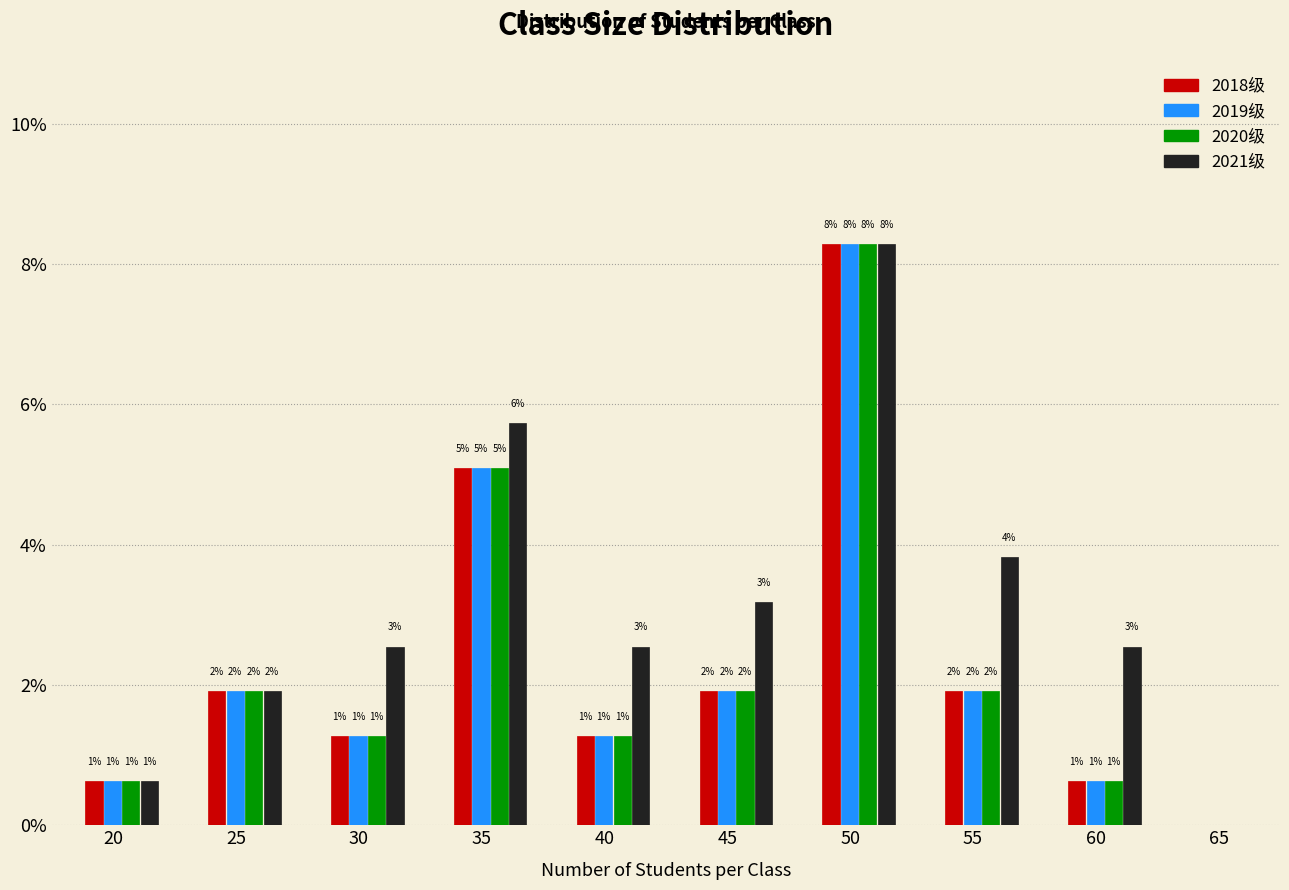

What are all the series names shown in the legend?

2018级, 2019级, 2020级, 2021级